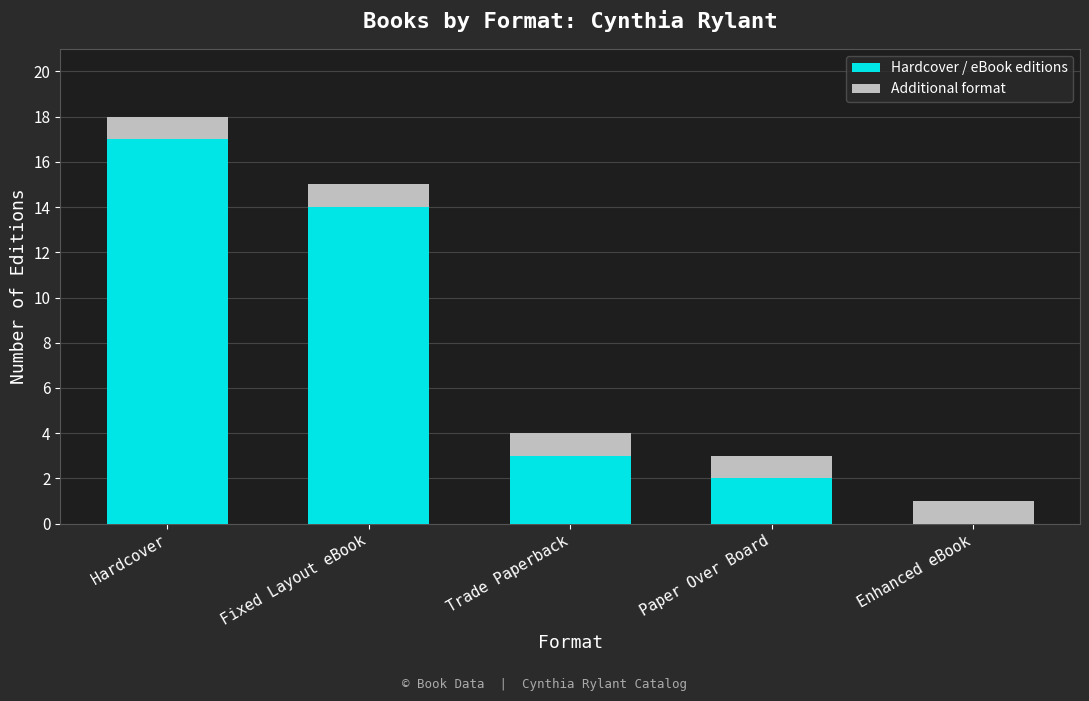

The Hardcover / eBook editions series shows 4 at Paper Over Board. True or false?

False